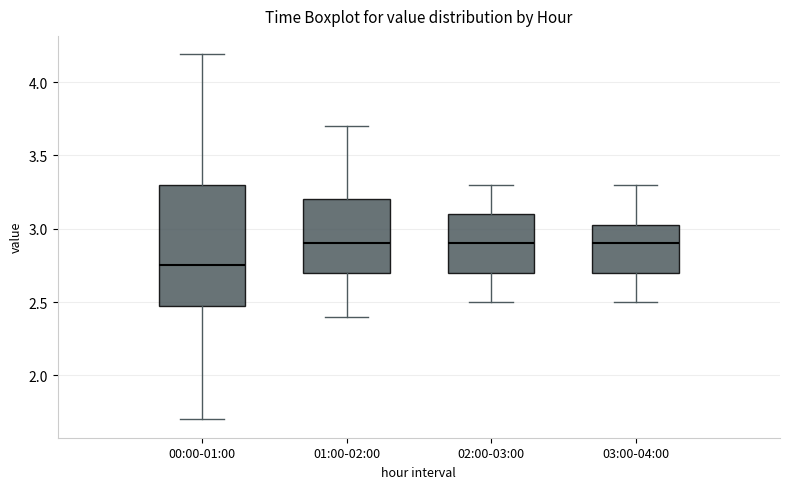

Where is the upper edge of the box for 00:00-01:00 on the y-axis? The values are not printed on the chart, so give them approximately, as read against the axis.

3.30